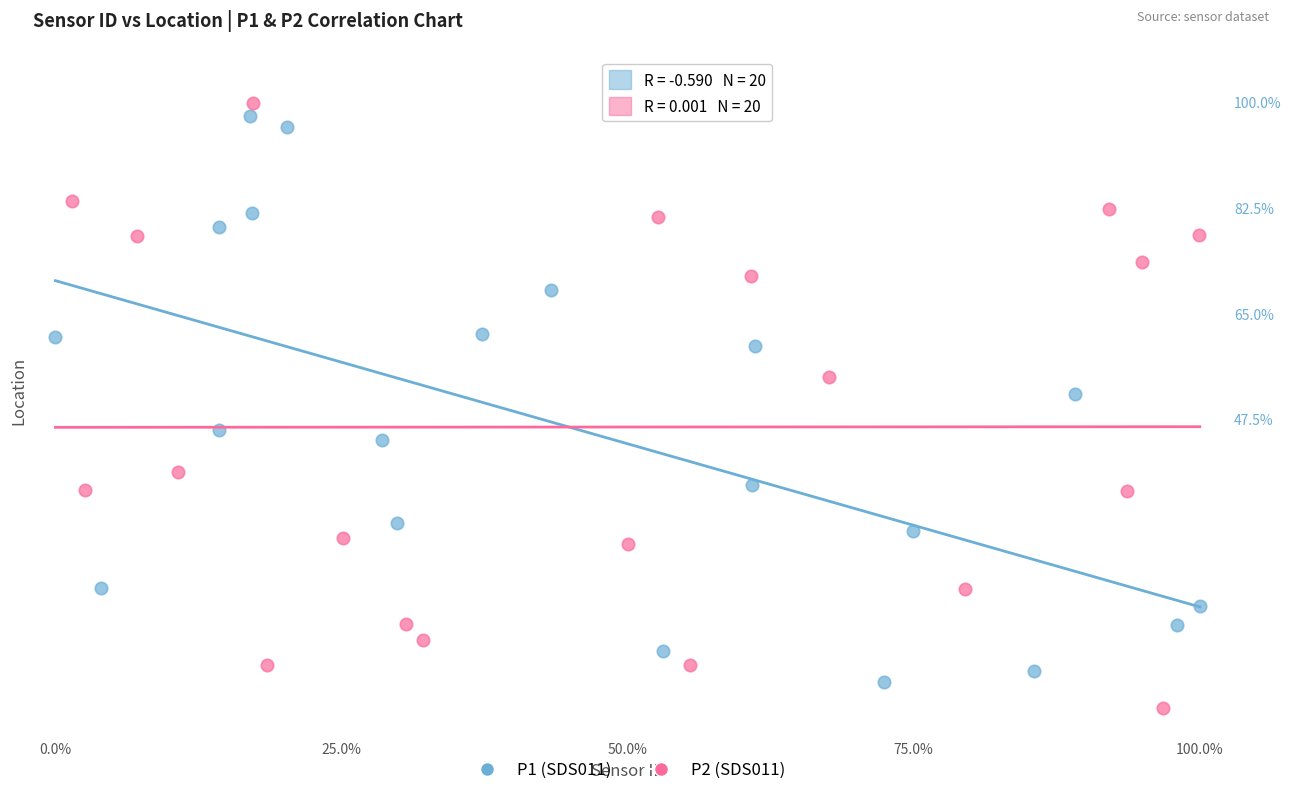

Which series reaches the maximum Y coordinate?

P2 (SDS011)